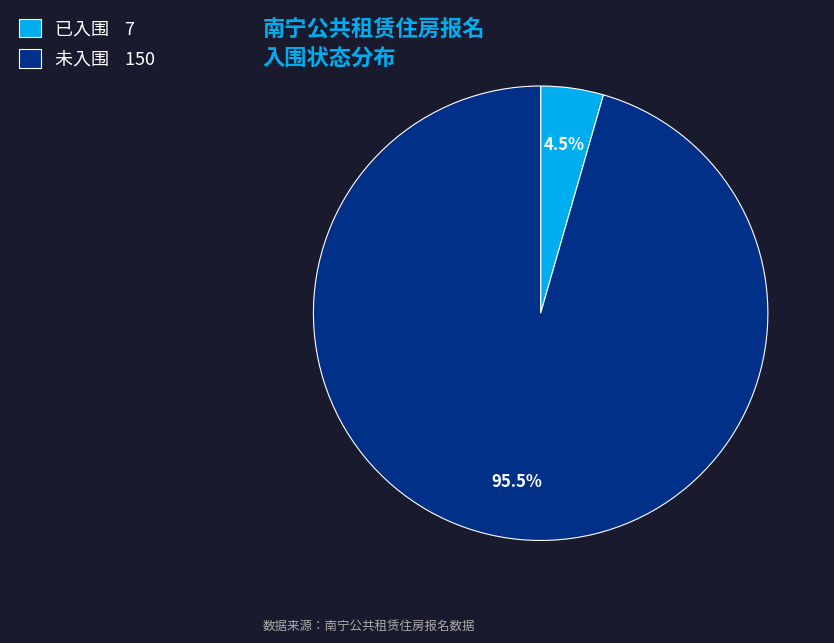

What is the smallest slice in the pie chart?

已入围